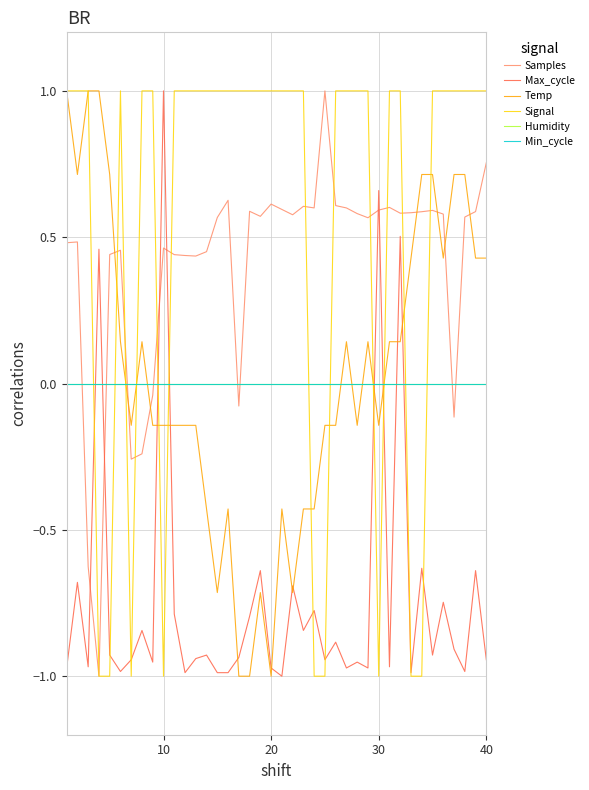

At how many categories does at least one series exceed 0?

39